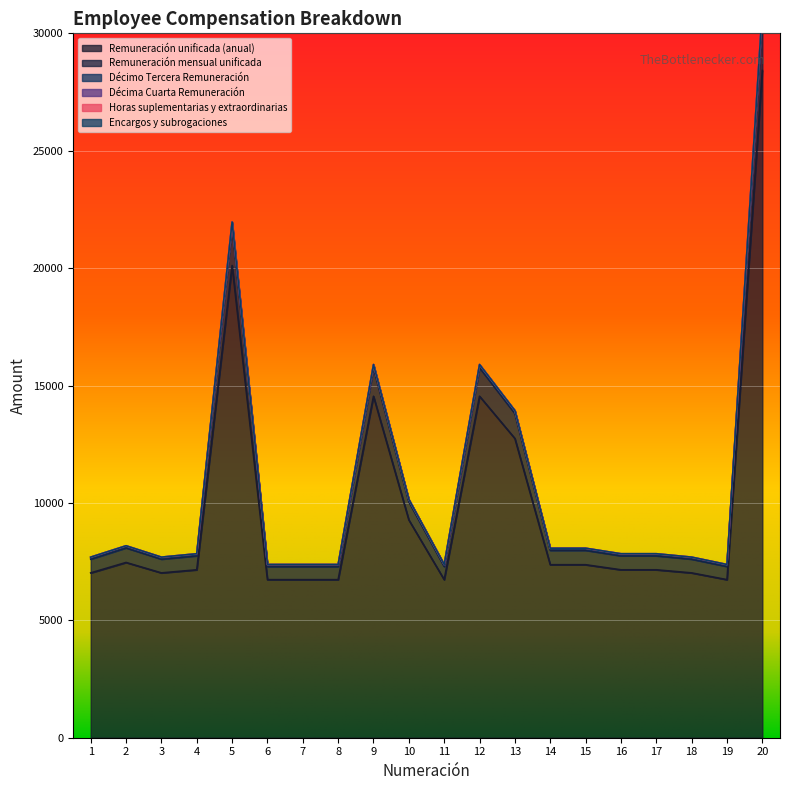

Reading left to right, list all the values displayed in this chart.

Remuneración unificada (anual): 7020.0	7464.0	7020.0	7152.0	20112.0	6732.0	6732.0	6732.0	14544.0	9276.0	6732.0	14544.0	12744.0	7368.0	7368.0	7152.0	7152.0	7020.0	6732.0	28416.0
Remuneración mensual unificada: 7605.0	8086.0	7605.0	7748.0	21788.0	7293.0	7293.0	7293.0	15756.0	10049.0	7293.0	15756.0	13806.0	7982.0	7982.0	7748.0	7748.0	7605.0	7293.0	30784.0
Décimo Tercera Remuneración: 7653.8	8137.8	7653.8	7797.7	21927.7	7339.8	7339.8	7339.8	15857.0	10113.4	7339.8	15857.0	13894.5	8033.2	8033.2	7797.7	7797.7	7653.8	7339.8	30981.3